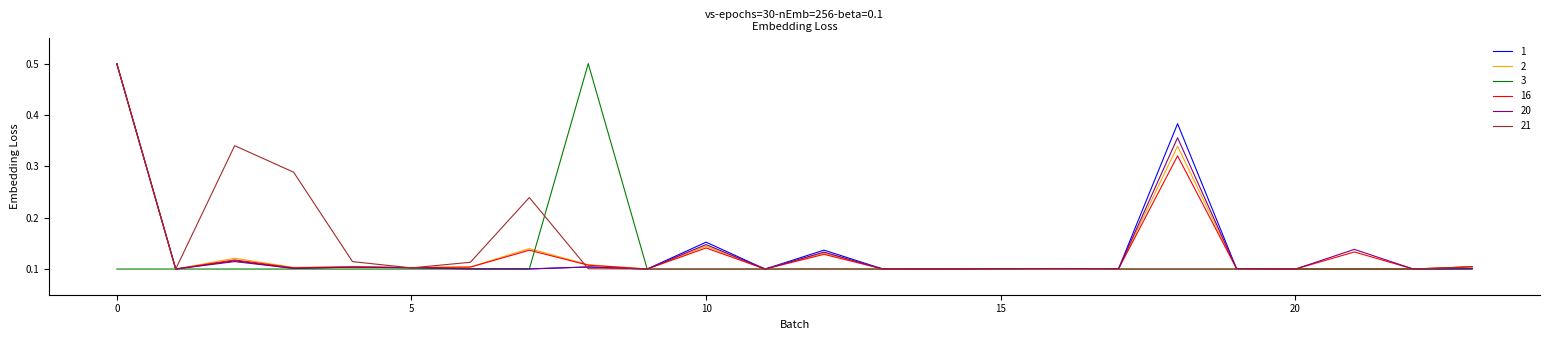

What is the highest value of the 2 series?

0.5